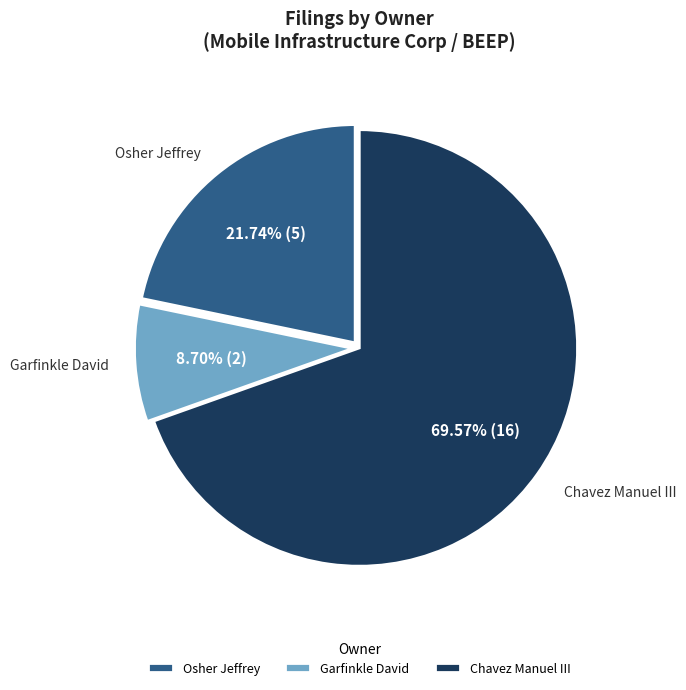

To the nearest percent, what is the difference between the largest and smallest slice percentages?

61%